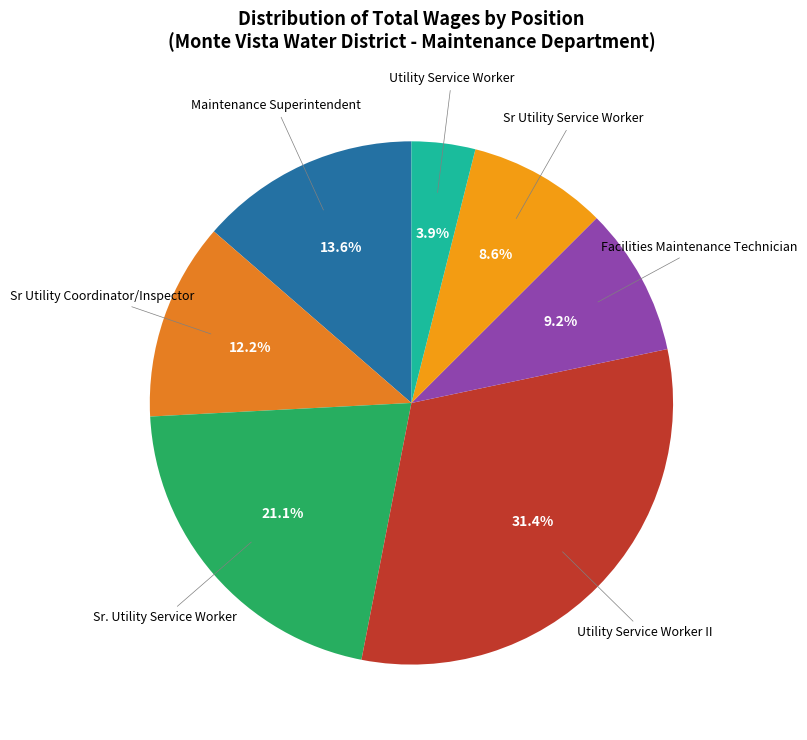

How many slices are in this pie chart?

7